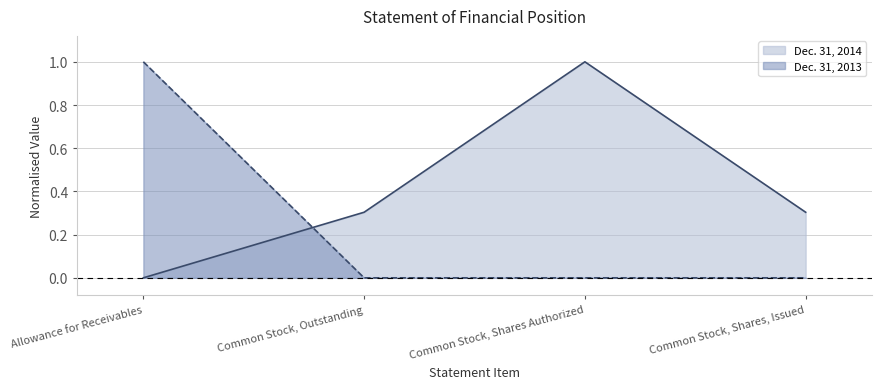

At which label does Dec. 31, 2013 reach its minimum?

Common Stock, Outstanding